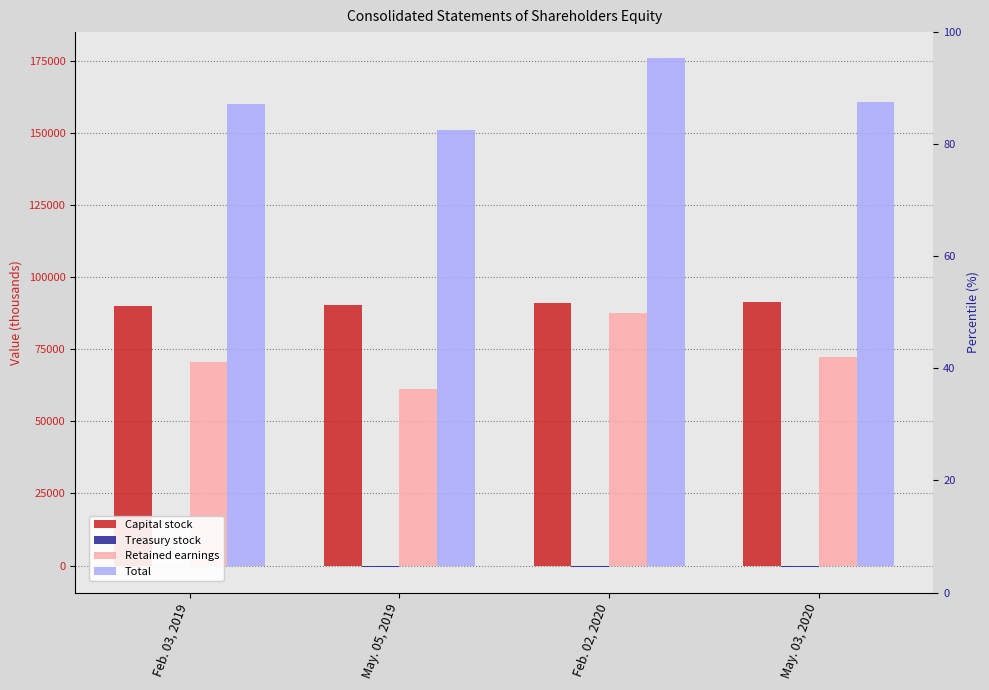

Between May. 05, 2019 and May. 03, 2020, which is larger?

May. 03, 2020